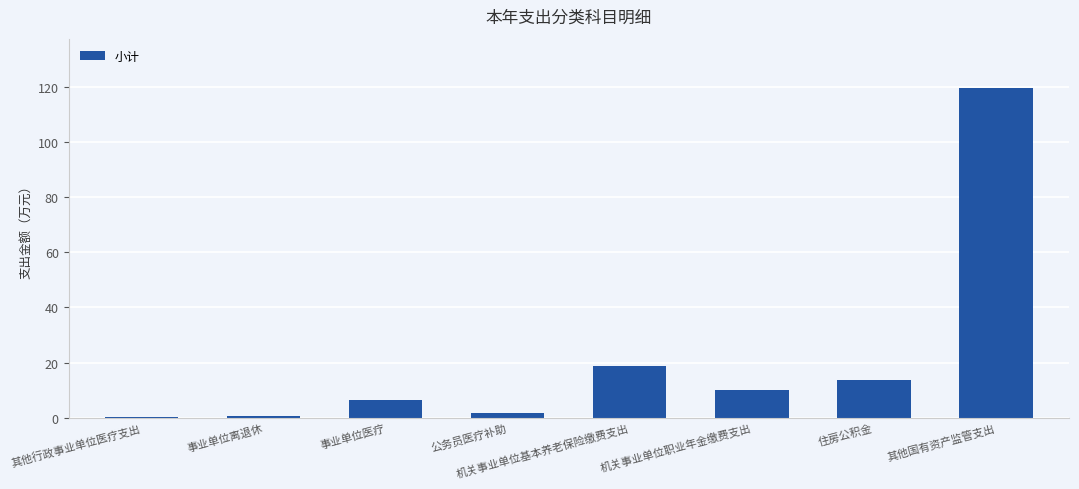

What value does the data have at 其他国有资产监管支出?

119.6